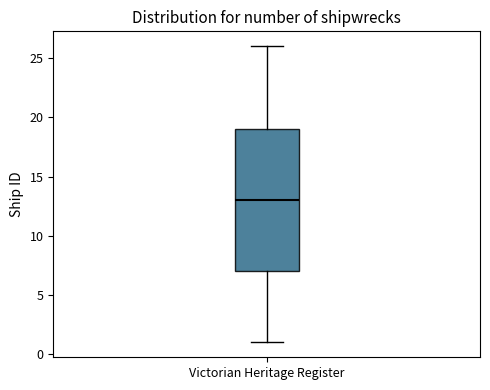

Transcribe this box plot: give where the median line is, the range the box spans, and where the two whiskers end, as read against the y-axis. The values are not printed on the chart, so give them approximately, as read against the axis.

median 13, box 7 to 19, whiskers 1 to 26